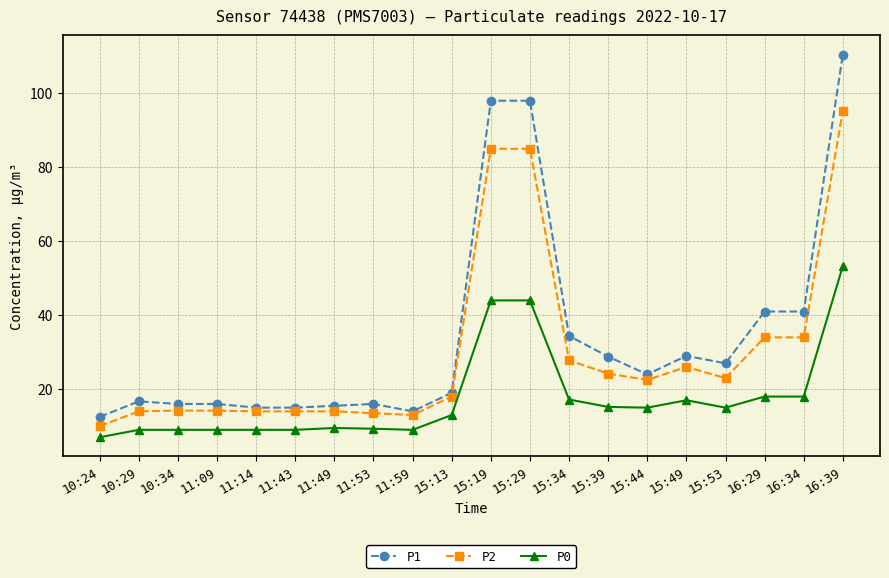

What is the maximum value for P2?

95.3